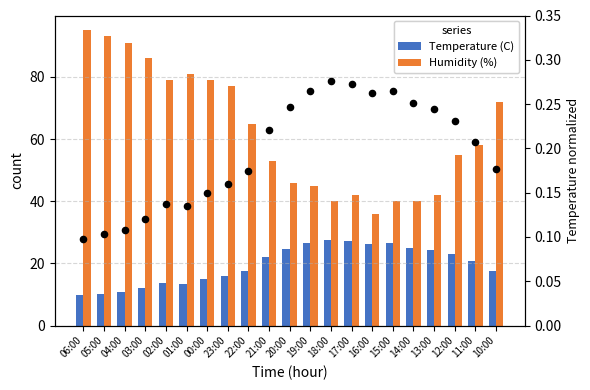

Which series has the largest total across all categories?

Humidity (%)